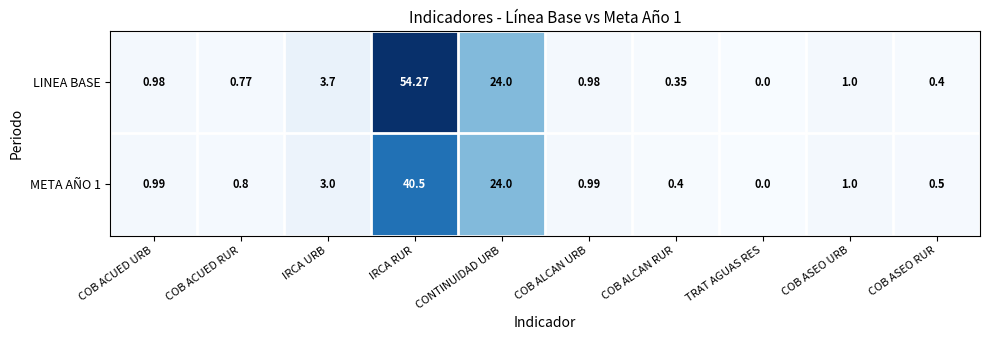

At which label does META AÑO 1 reach its minimum?

TRAT AGUAS RES